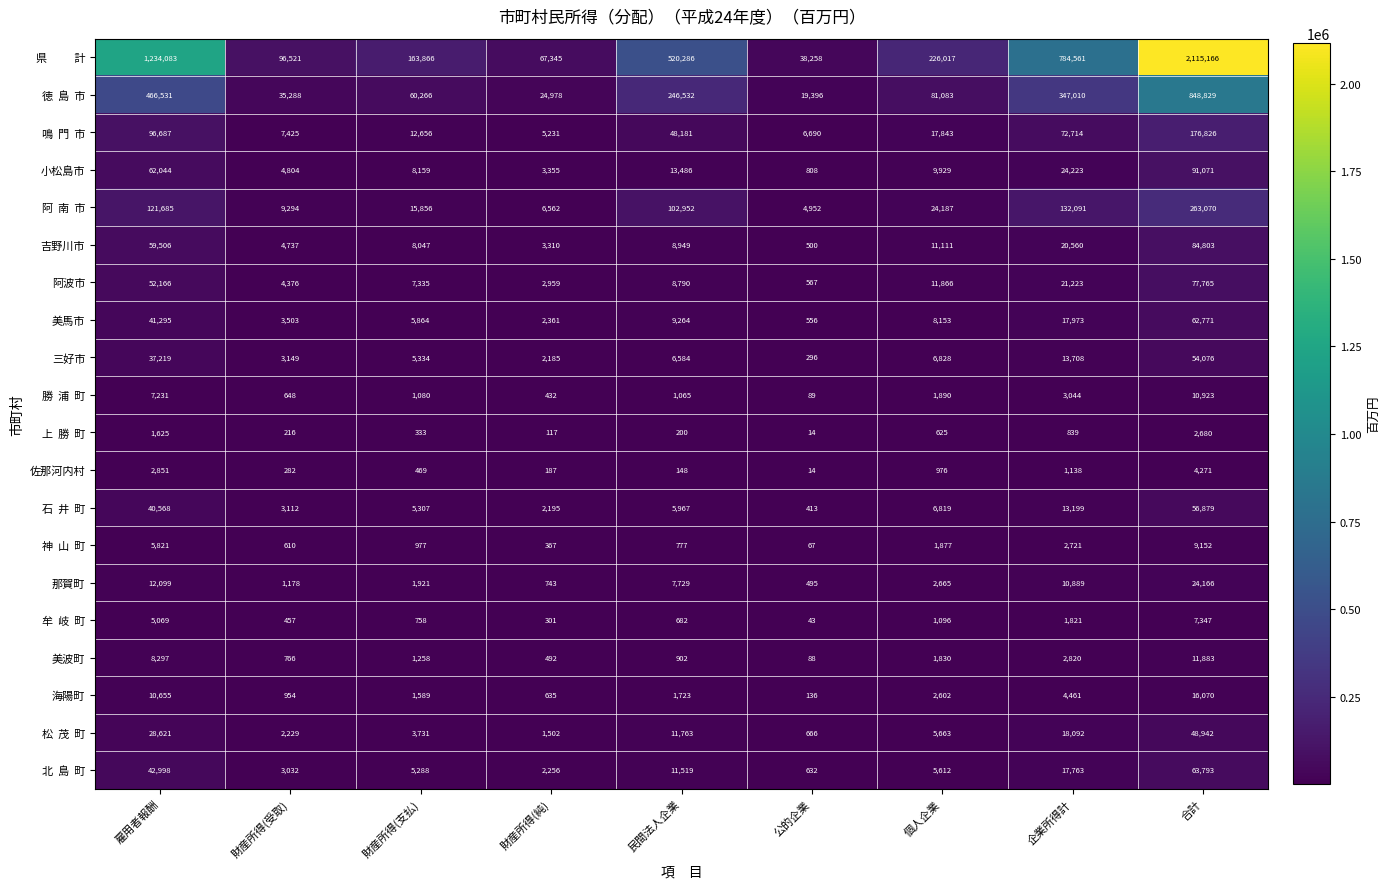

Rank the categories by 吉野川市 value from highest to lowest.

合計, 雇用者報酬, 企業所得計, 個人企業, 民間法人企業, 財産所得(支払), 財産所得(受取), 財産所得(純), 公的企業